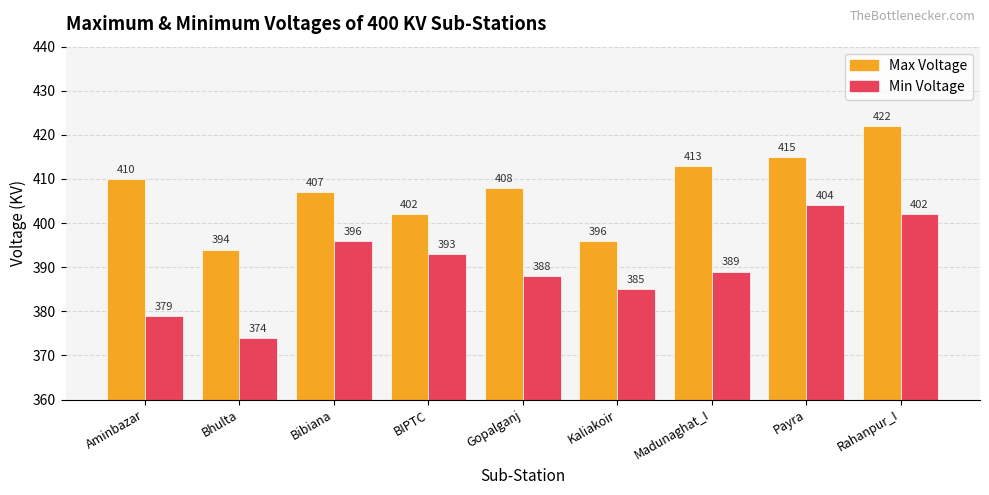

Is it true that Min Voltage equals 108 at Kaliakoir?

False